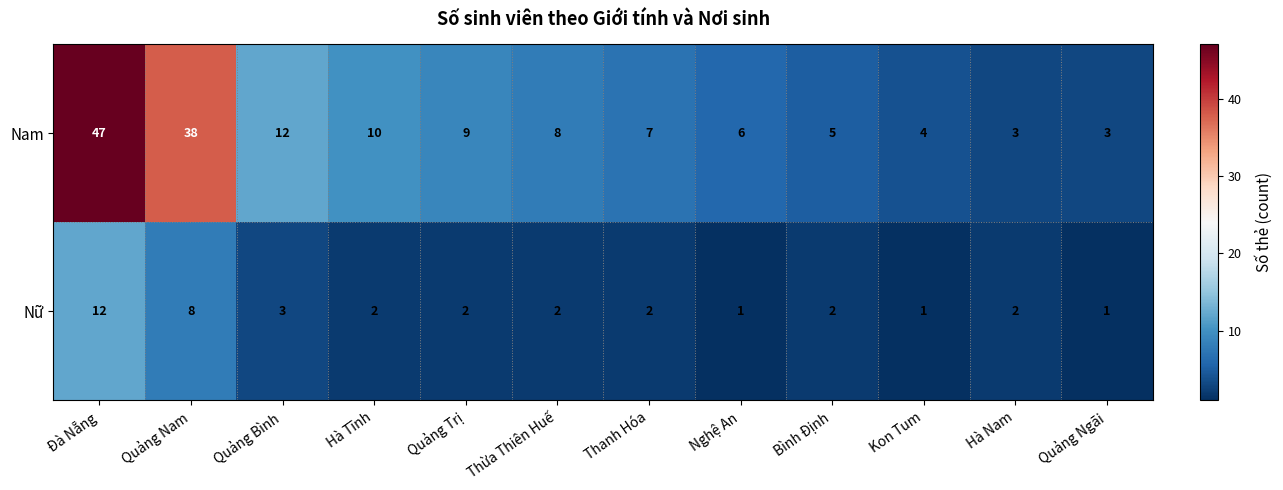

Where does the Nữ series first go above 2?

Đà Nẵng